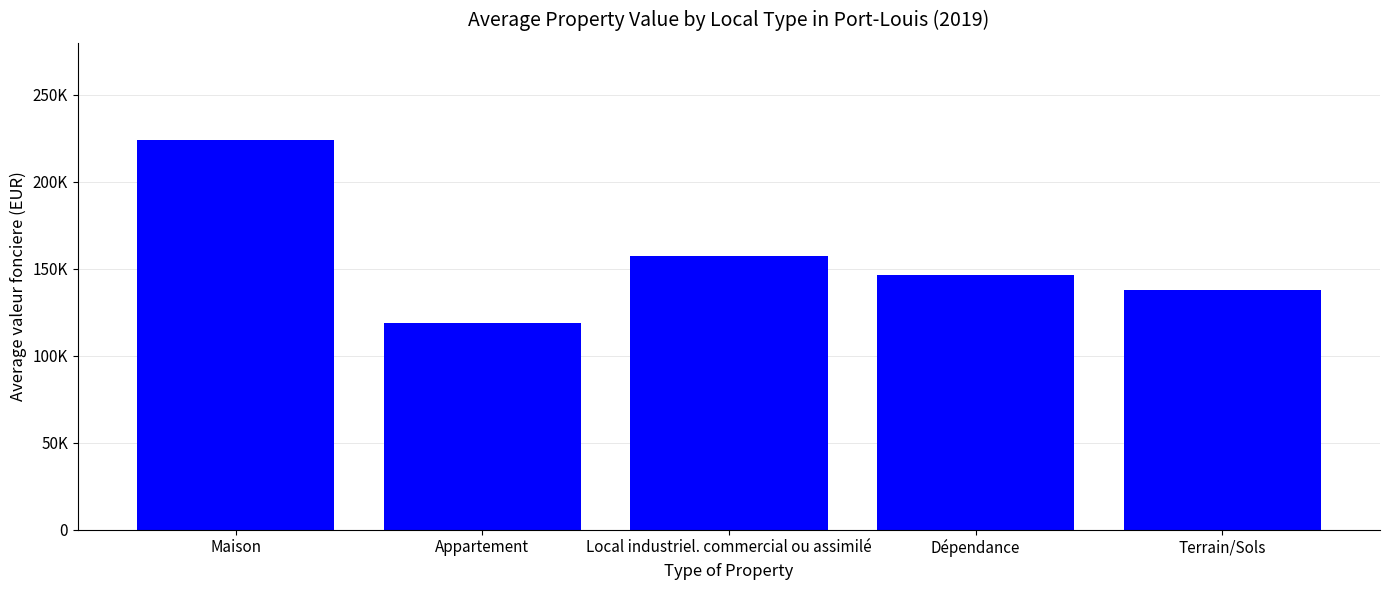

What is the label of the 3rd bar from the left?

Local industriel. commercial ou assimilé